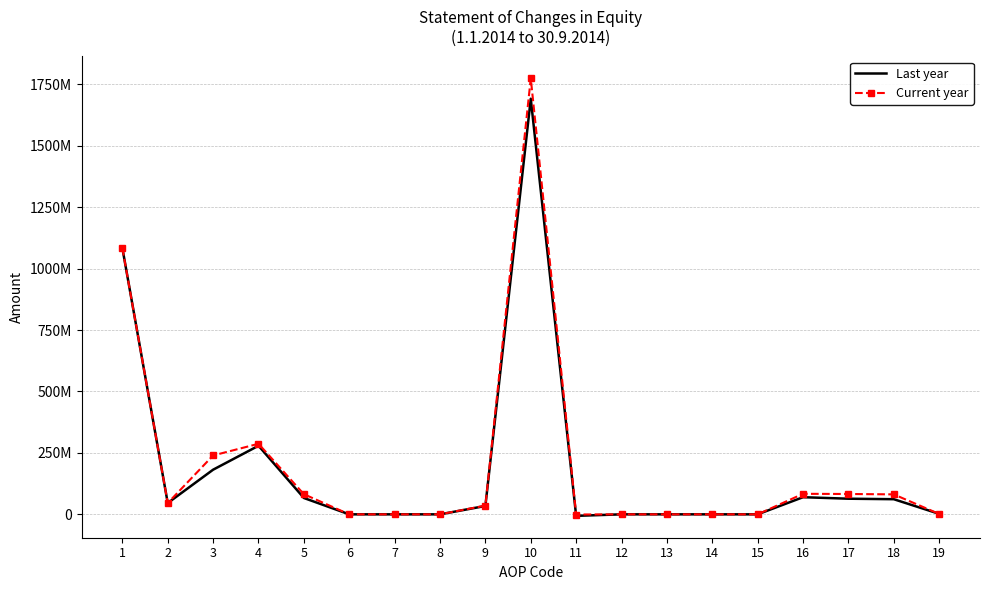

At which category does Last year reach its first local valley?

2